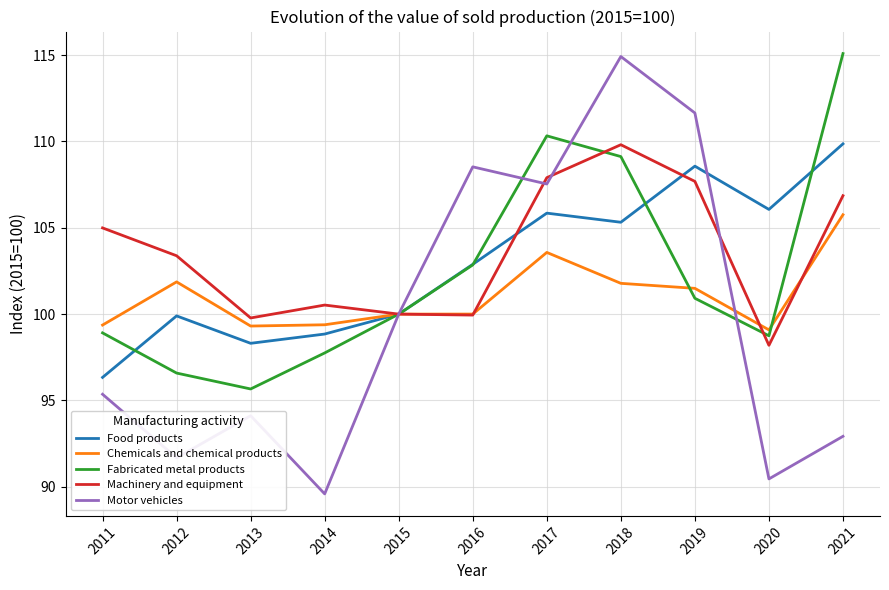

At which label does Fabricated metal products reach its peak?

2021